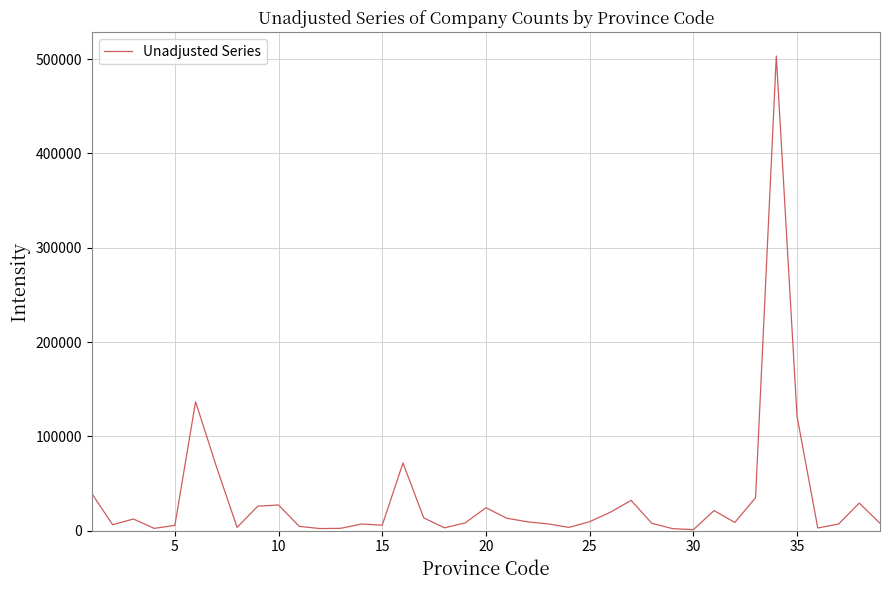

What is the maximum value shown in the chart?

503255